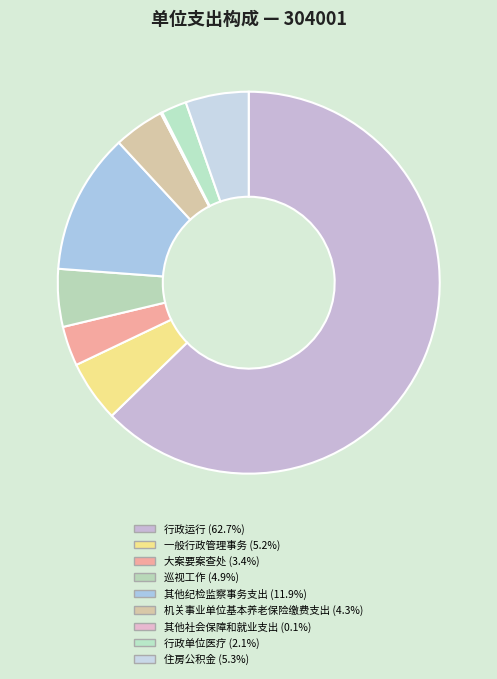

Which category has the smallest portion of the pie?

其他社会保障和就业支出